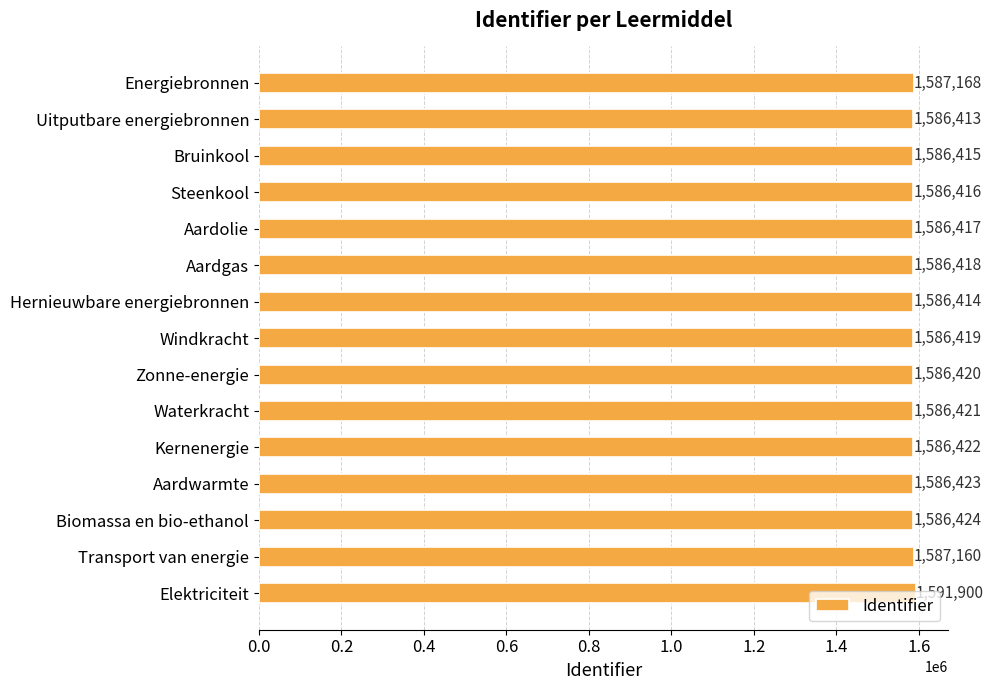

Between Elektriciteit and Energiebronnen, which is larger?

Elektriciteit